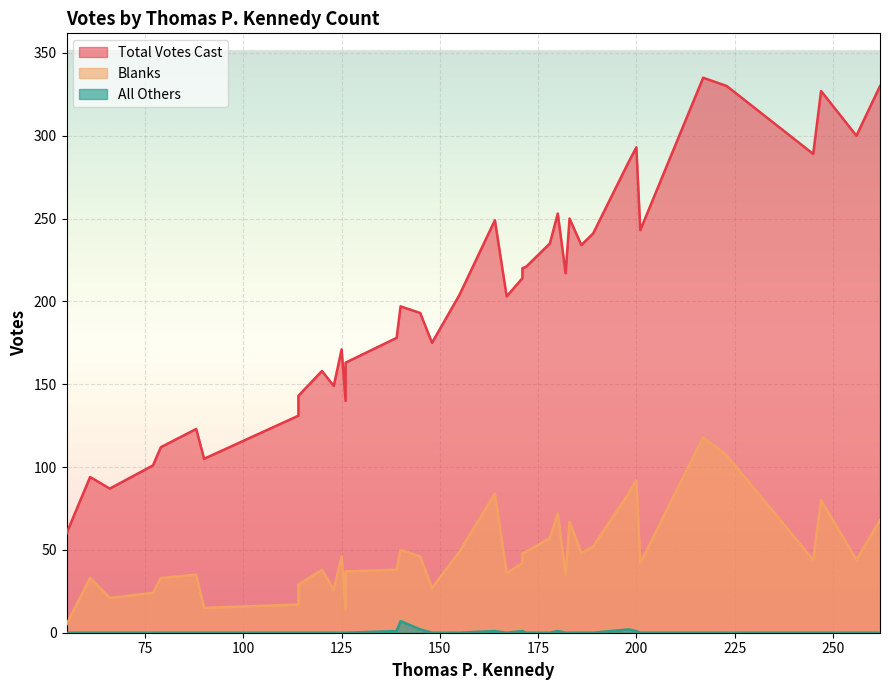

Rank the series by their average value, from highest to lowest.

Total Votes Cast, Blanks, All Others